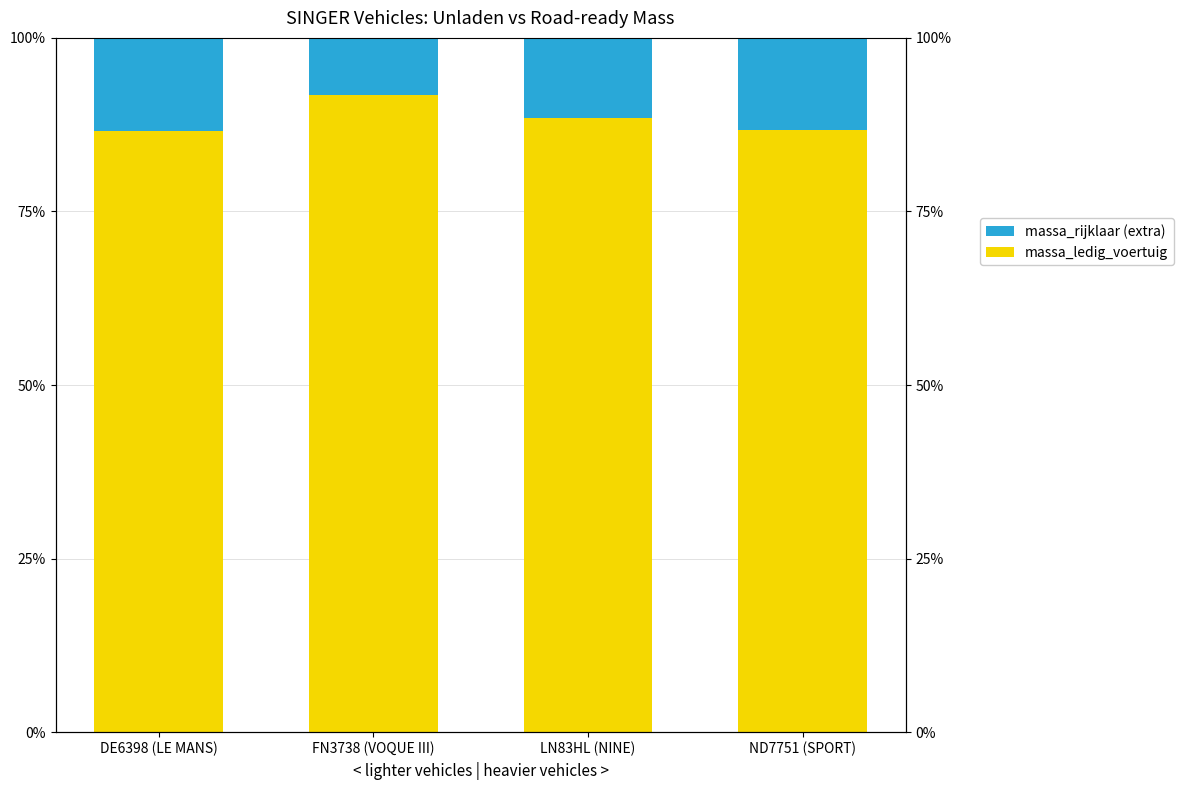

What are all the series names shown in the legend?

massa_ledig_voertuig, massa_rijklaar (extra)